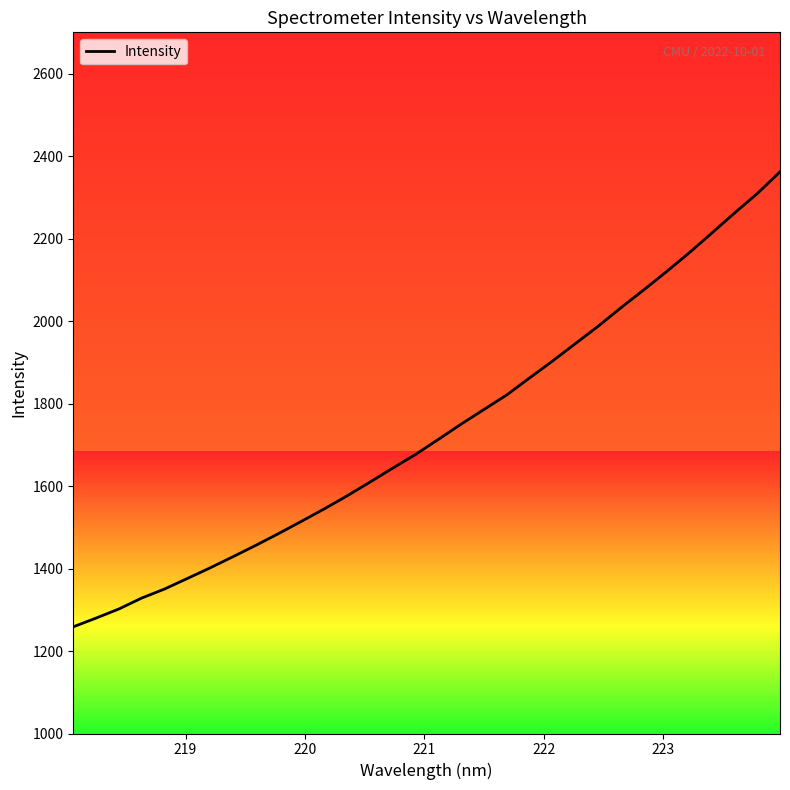

What is the minimum value shown in the chart?

1258.7